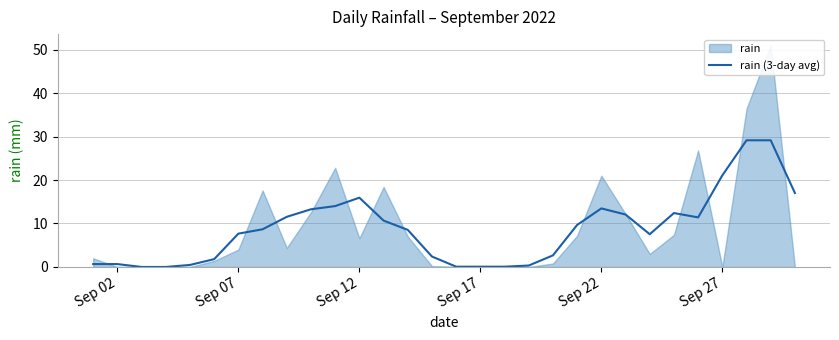

What is the highest value of the rain (3-day avg) series?

29.1